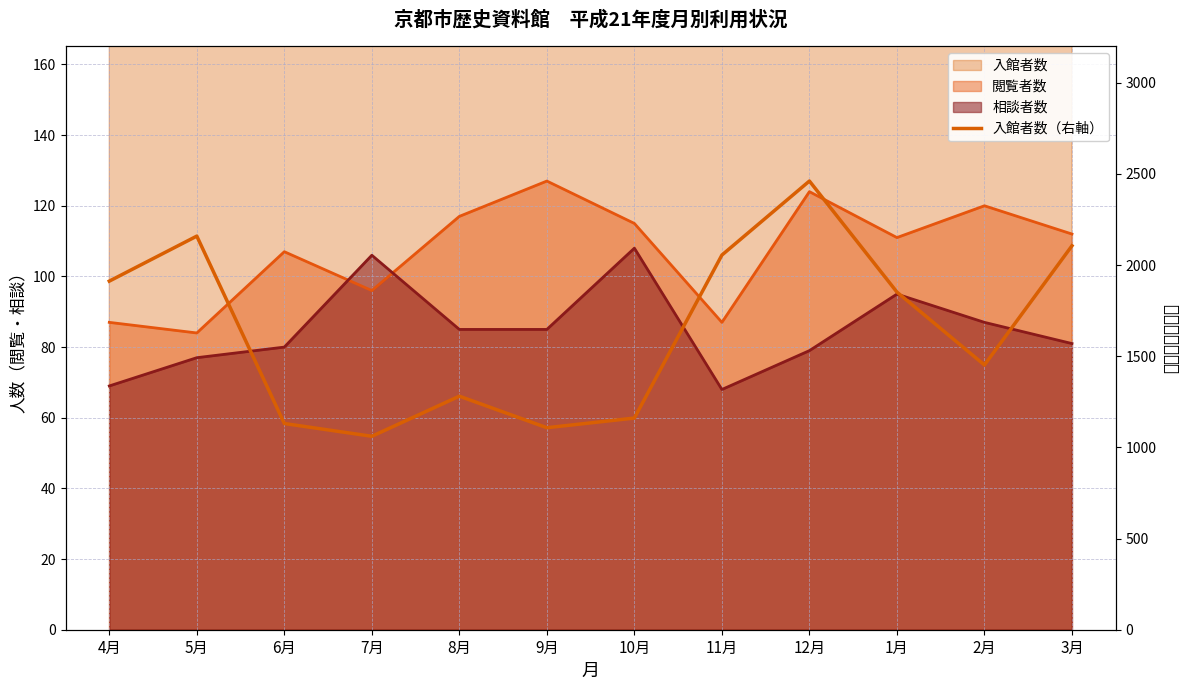

Which has a higher value, 10月 or 3月?

3月